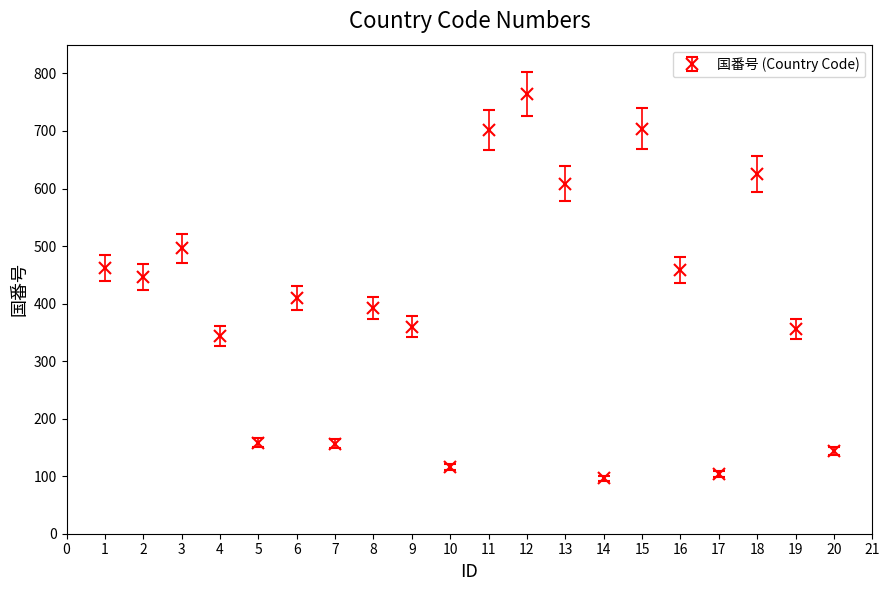

Approximately how many times larger is the value at 3 compared to 17?

4.8